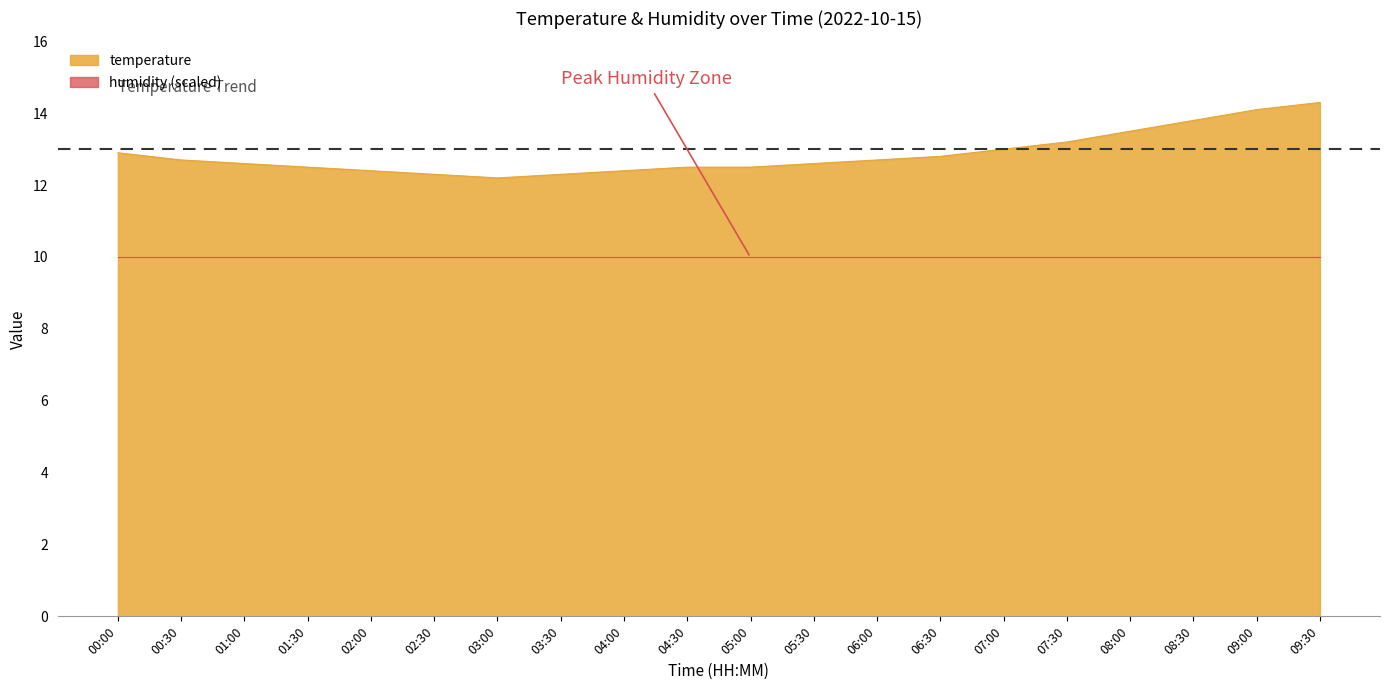

List the labels in order of value, largest first.

09:30, 09:00, 08:30, 08:00, 07:30, 07:00, 00:00, 06:30, 00:30, 06:00, 01:00, 05:30, 01:30, 04:30, 05:00, 02:00, 04:00, 02:30, 03:30, 03:00